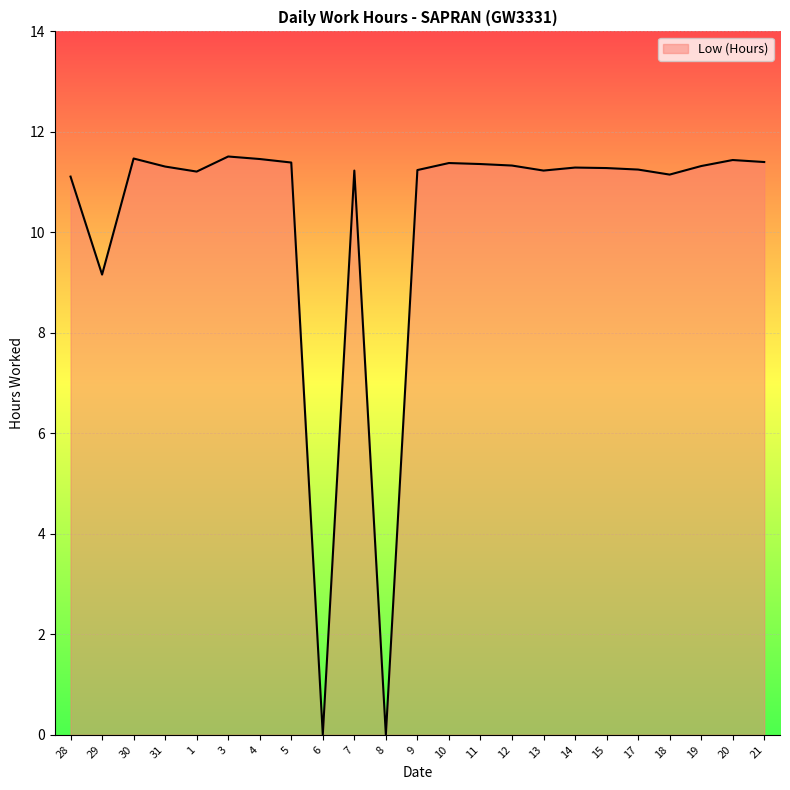

What is the approximate value at 31?

11.3